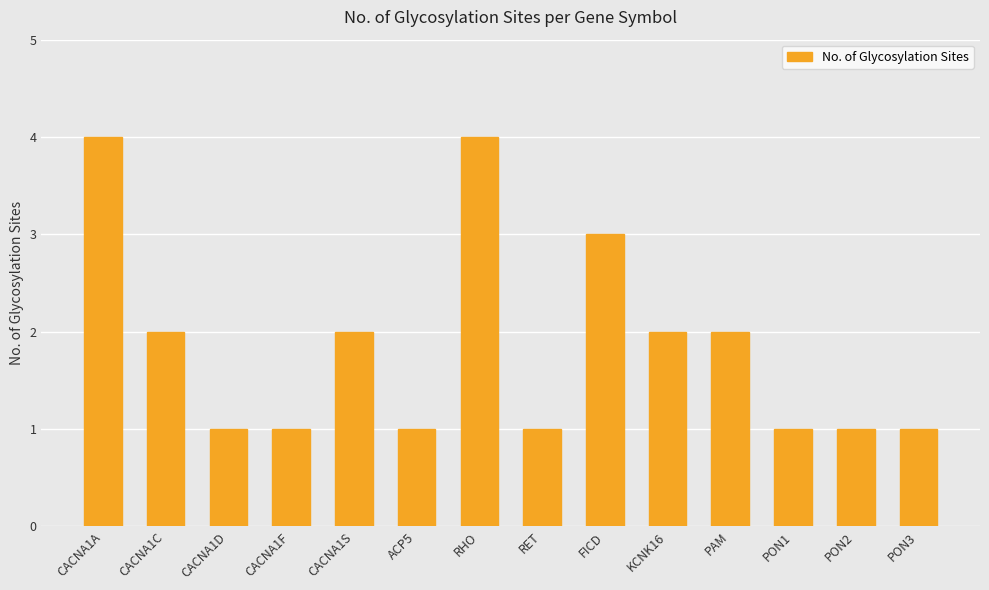

True or false: the data shows 2 at KCNK16.

True